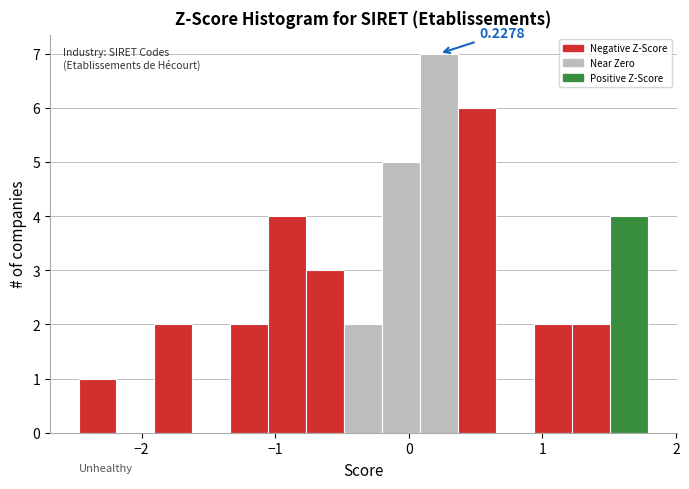

Around what value on the x-axis is the tallest bar? Give the approximate position of its centre, as read against the axis.

0.2